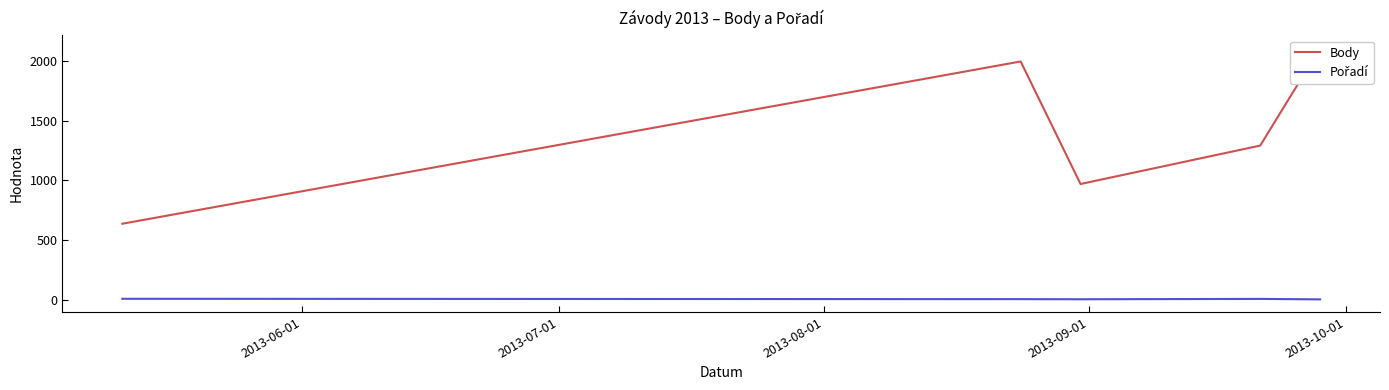

What is the average value of the Body series?

1400